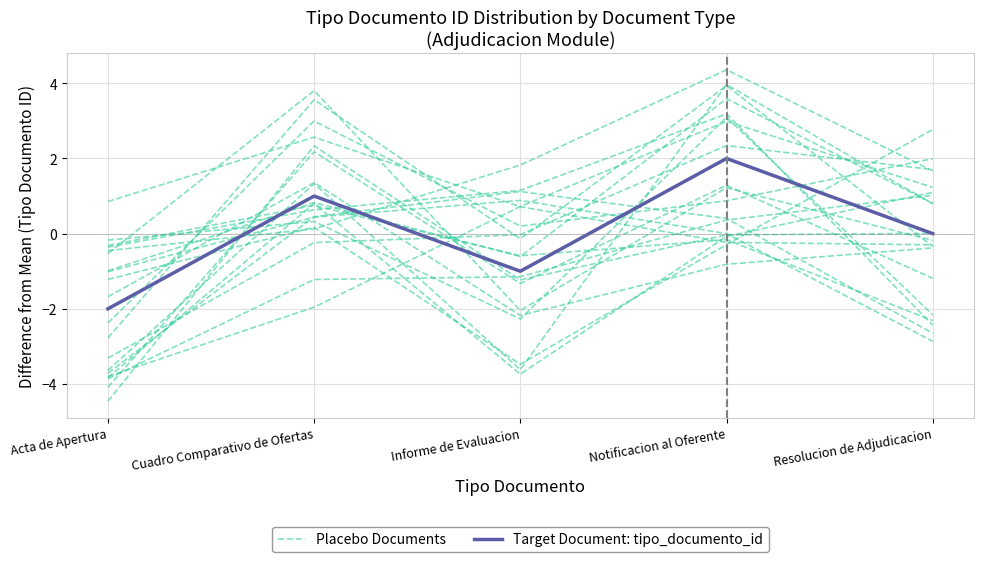

Rank the categories by Placebo Documents value from lowest to highest.

Resolucion de Adjudicacion, Acta de Apertura, Cuadro Comparativo de Ofertas, Informe de Evaluacion, Notificacion al Oferente